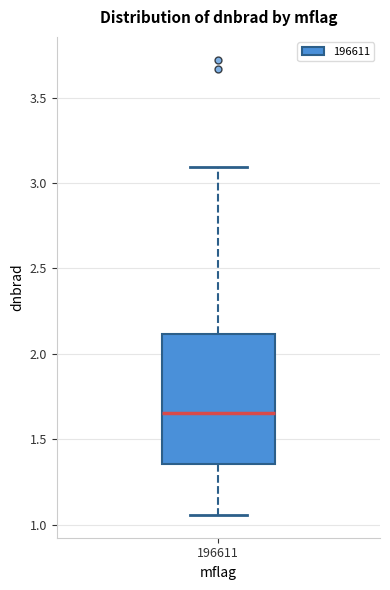

Where is the lower edge of the box at x = 196611 on the y-axis? The values are not printed on the chart, so give them approximately, as read against the axis.

1.35